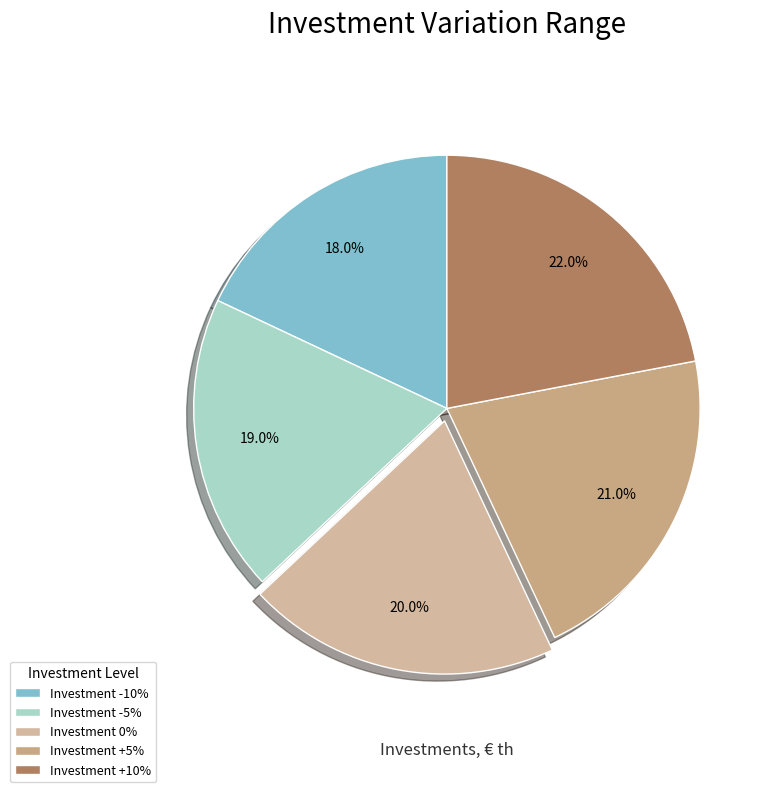

Is there any slice that represents more than half of the pie?

No